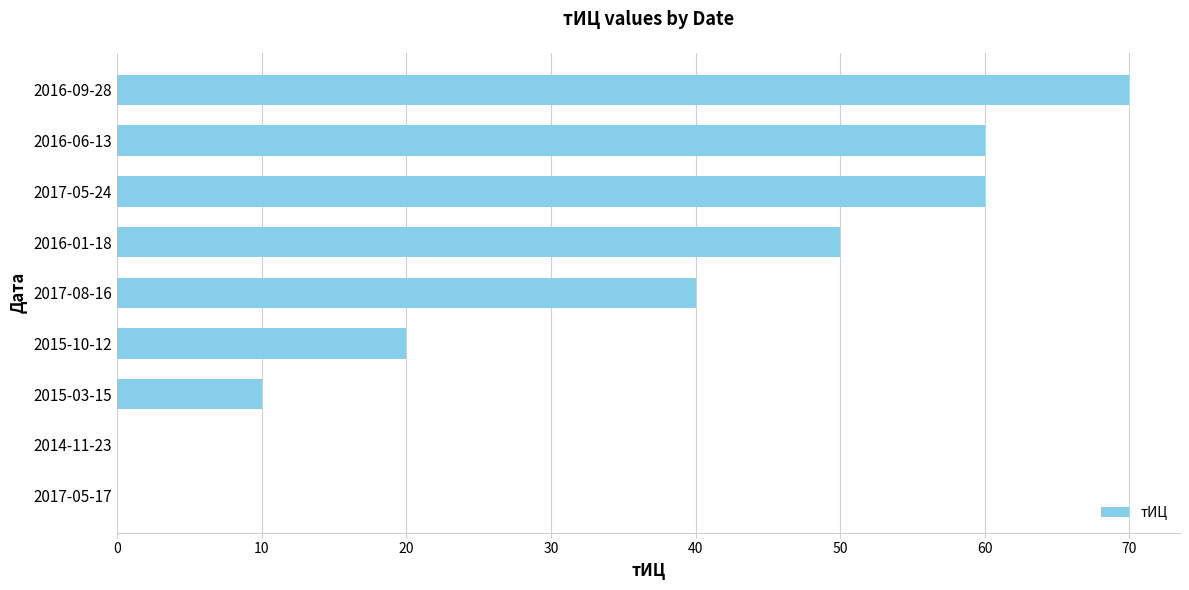

What is the sum of all values?

310